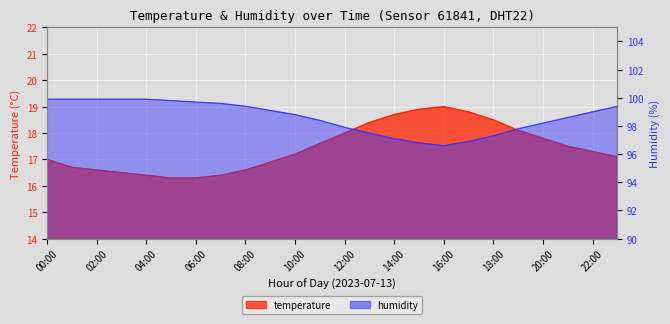

Rank the series by their maximum value, from highest to lowest.

humidity, temperature